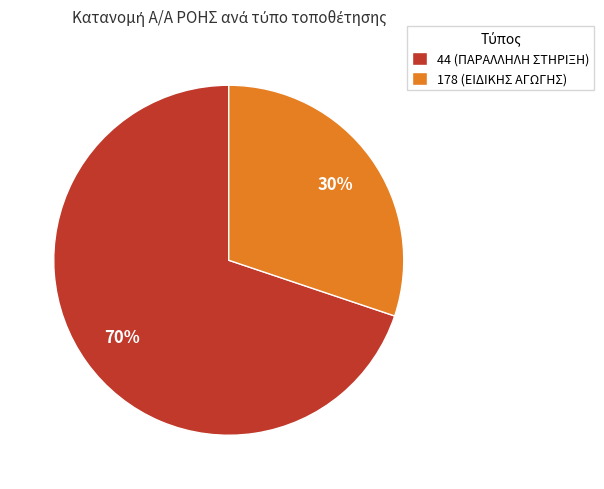

Rank the categories by value from lowest to highest.

178 (ΕΙΔΙΚΗΣ ΑΓΩΓΗΣ), 44 (ΠΑΡΑΛΛΗΛΗ ΣΤΗΡΙΞΗ)